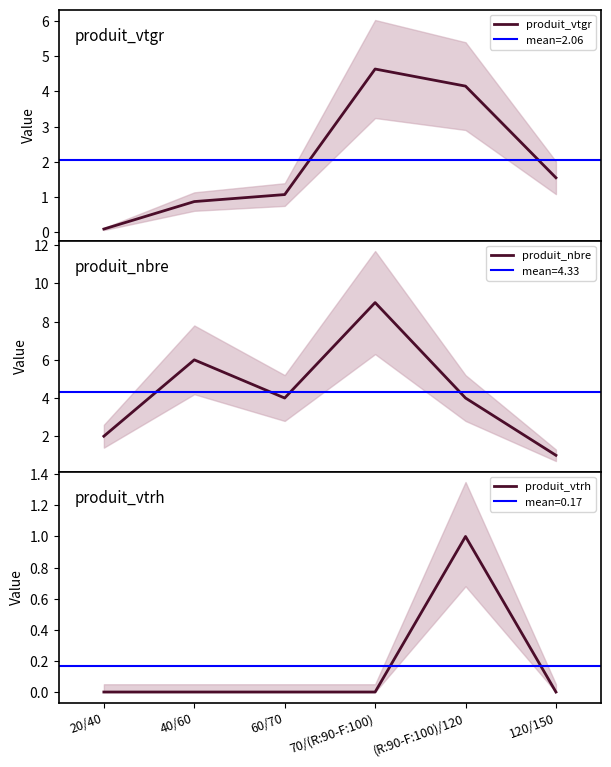

True or false: produit_vtrh has a value of 0.4 at 20/40.

False